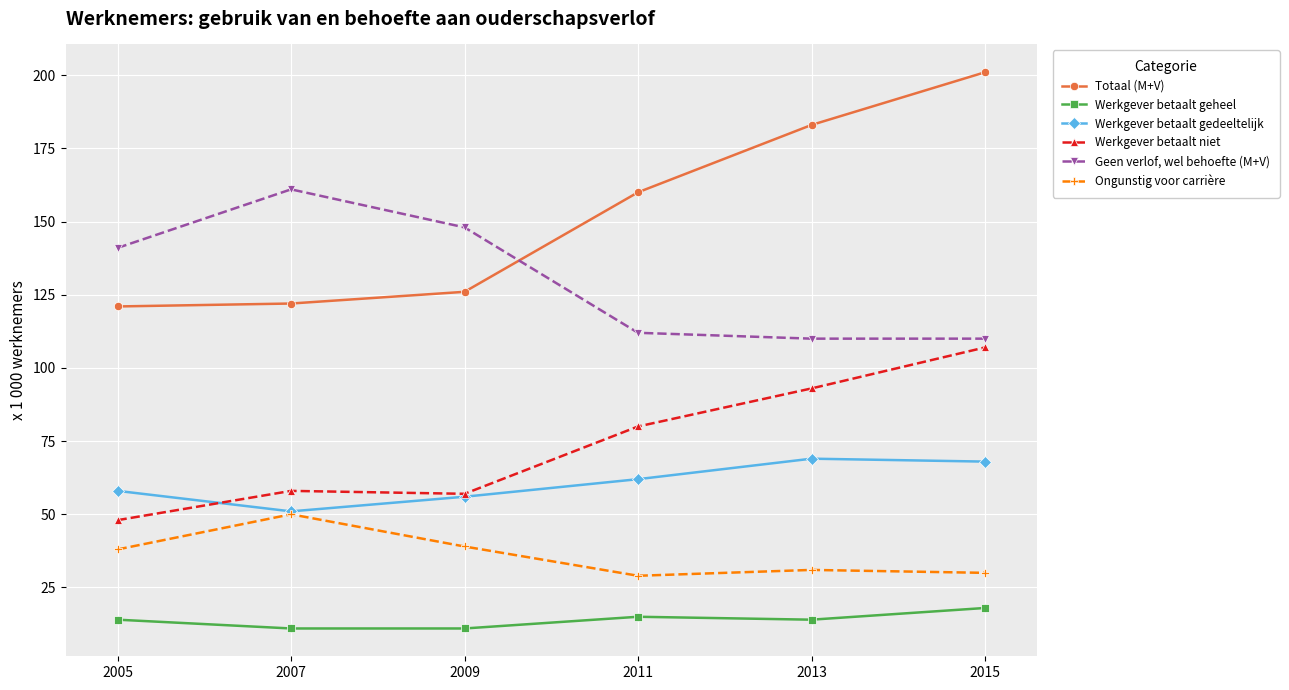

What is the sum of the Geen verlof, wel behoefte (M+V) values at 2013 and 2009?

258